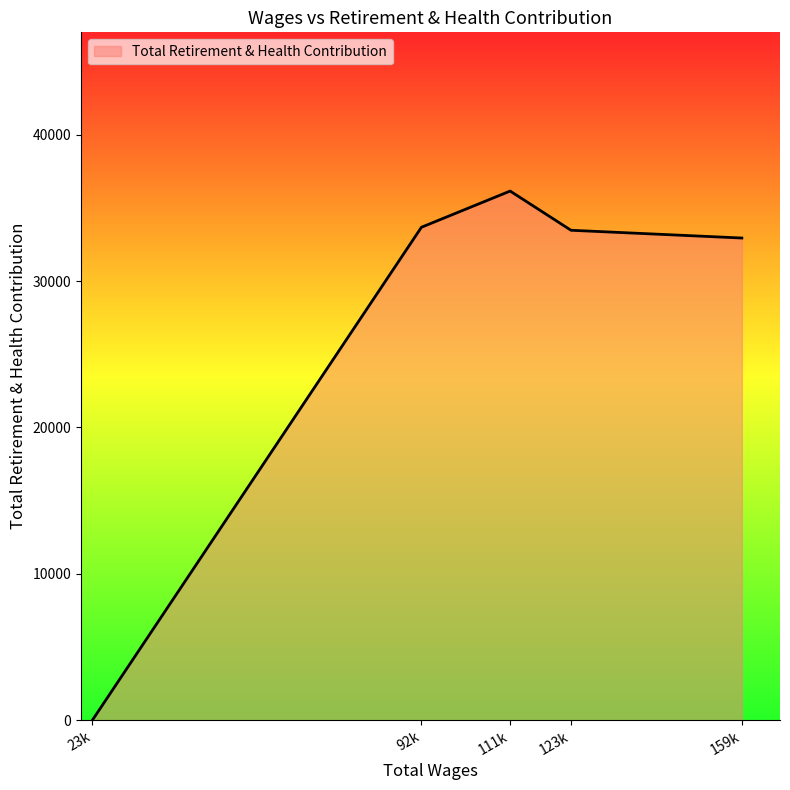

What is the ratio of the value at 92k to the value at 159k?

1.0